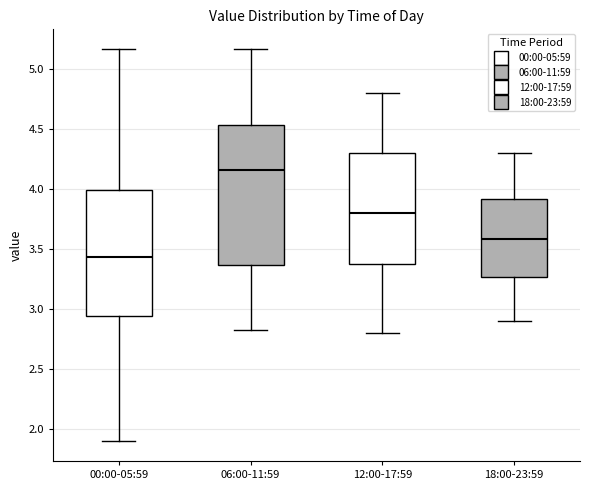

Comparing the boxes themselves (not the whiskers), which one is the tallest?

06:00-11:59